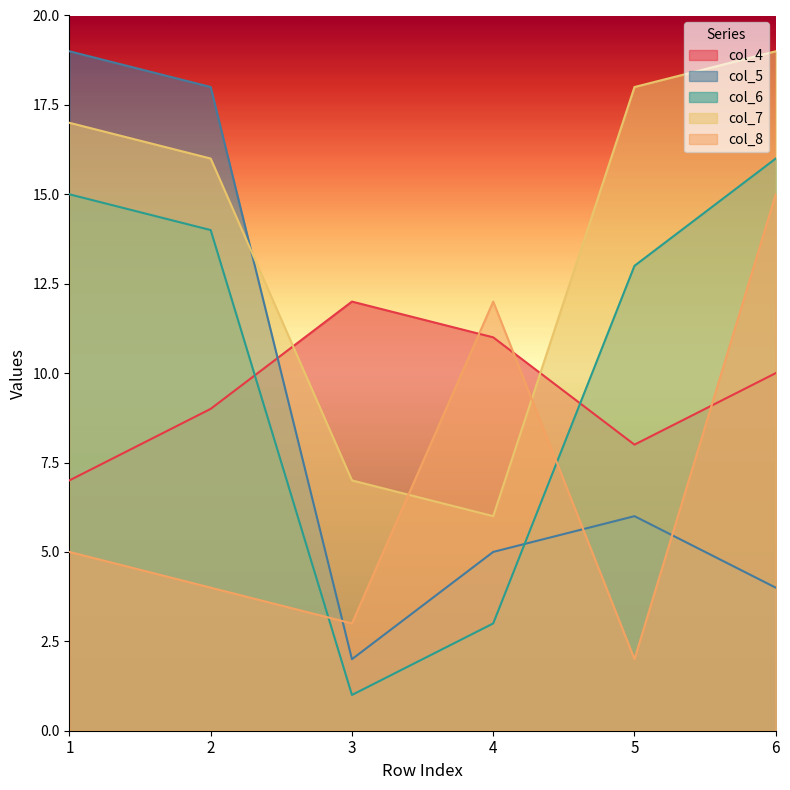

Is it true that col_7 equals 18 at 5?

True